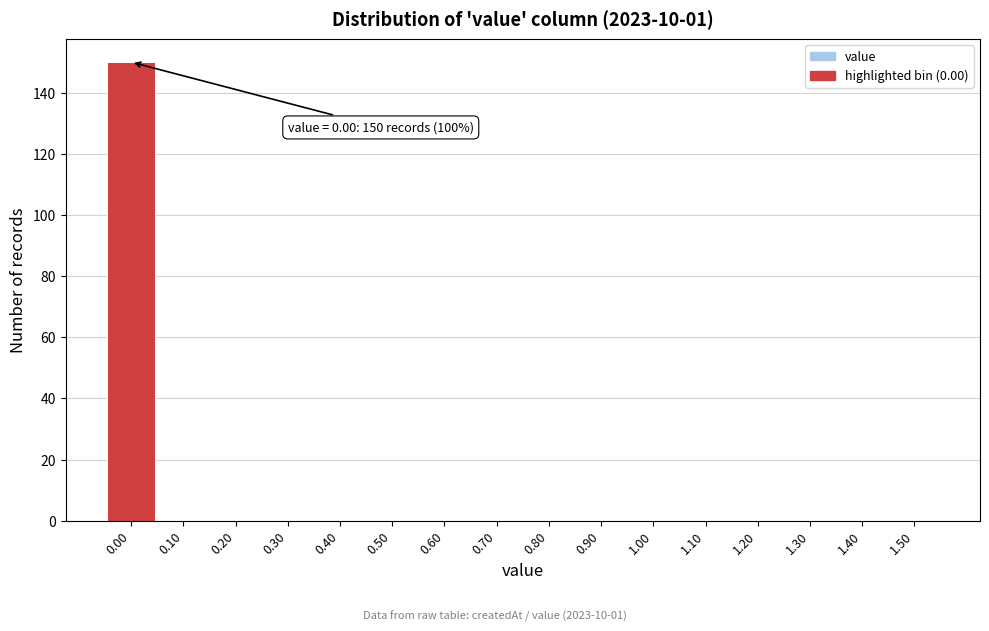

Over which range of the x-axis is the bar tallest?

-0.05 to 0.05